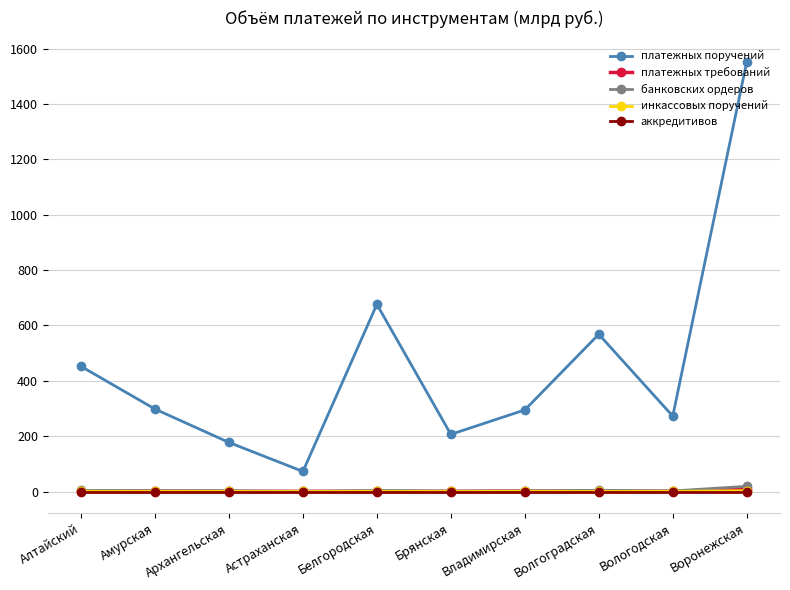

True or false: платежных поручений and инкассовых поручений intersect in this chart.

False